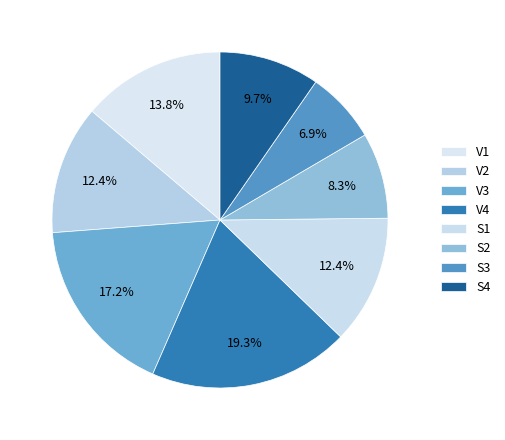

How many segments does this pie chart have?

8